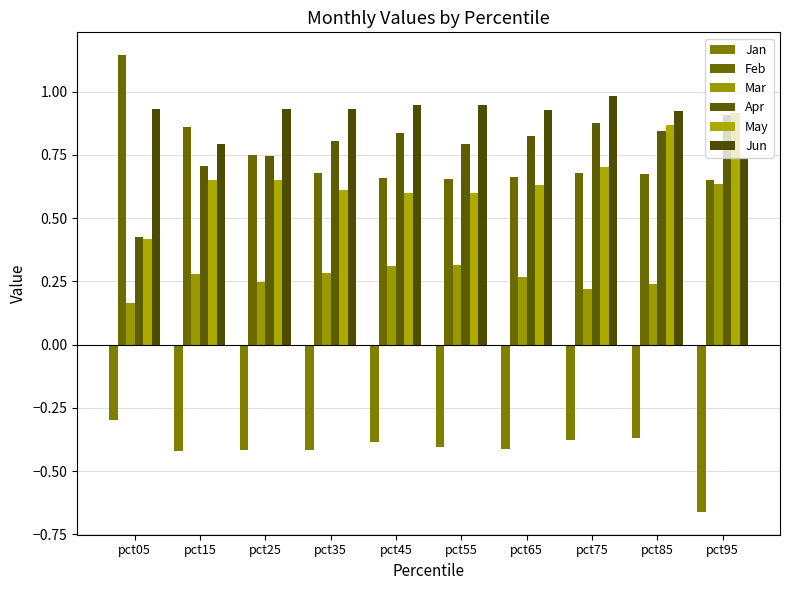

What is the value of the Mar bar at the 3rd from the left?

0.2